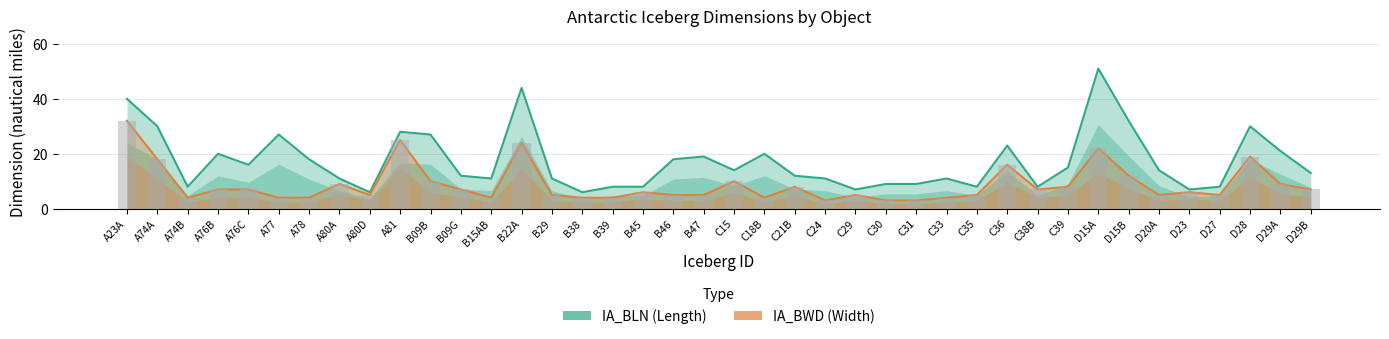

Which series has the widest spread of values?

IA_BLN